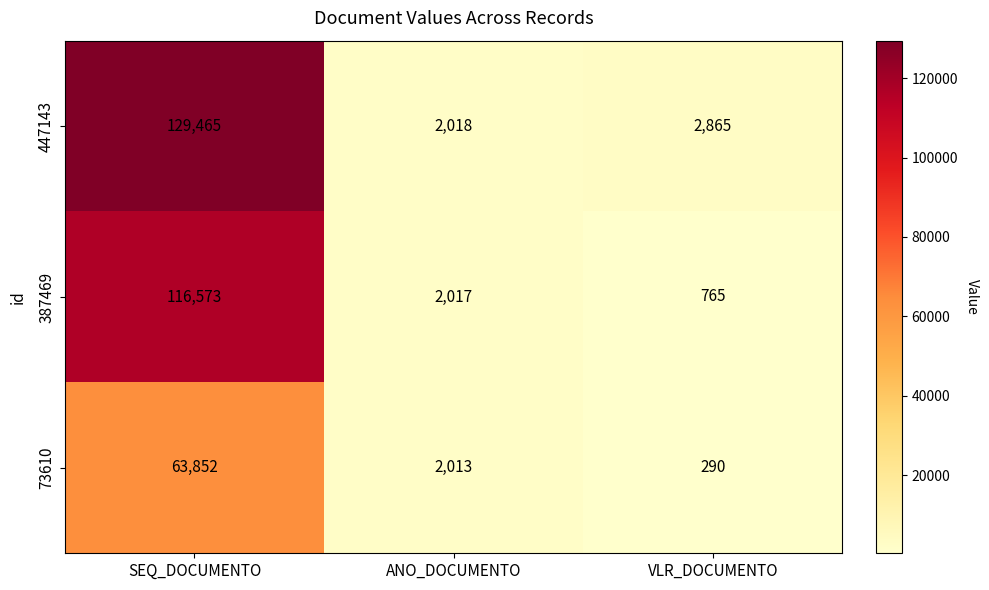

Which series has the largest total across all categories?

447143